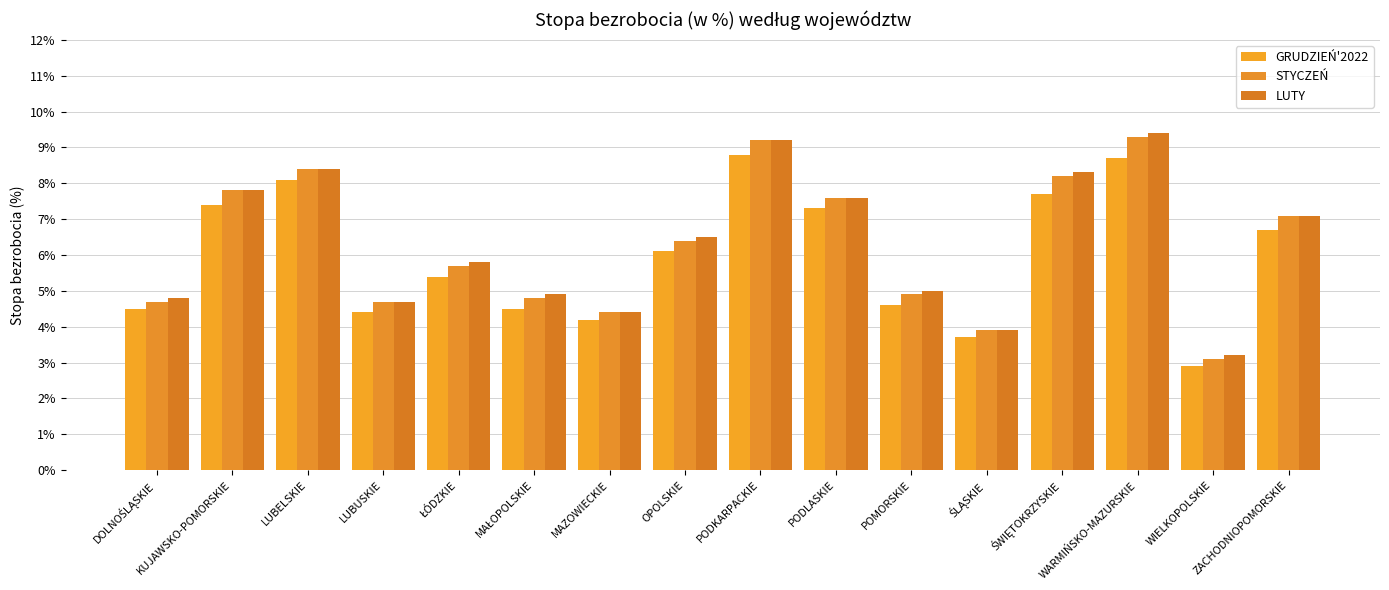

True or false: LUTY has a value of 6.5 at OPOLSKIE.

True